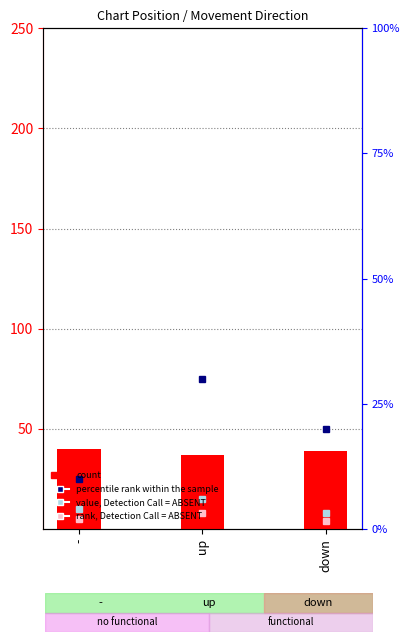

What is the sum of all values?

116